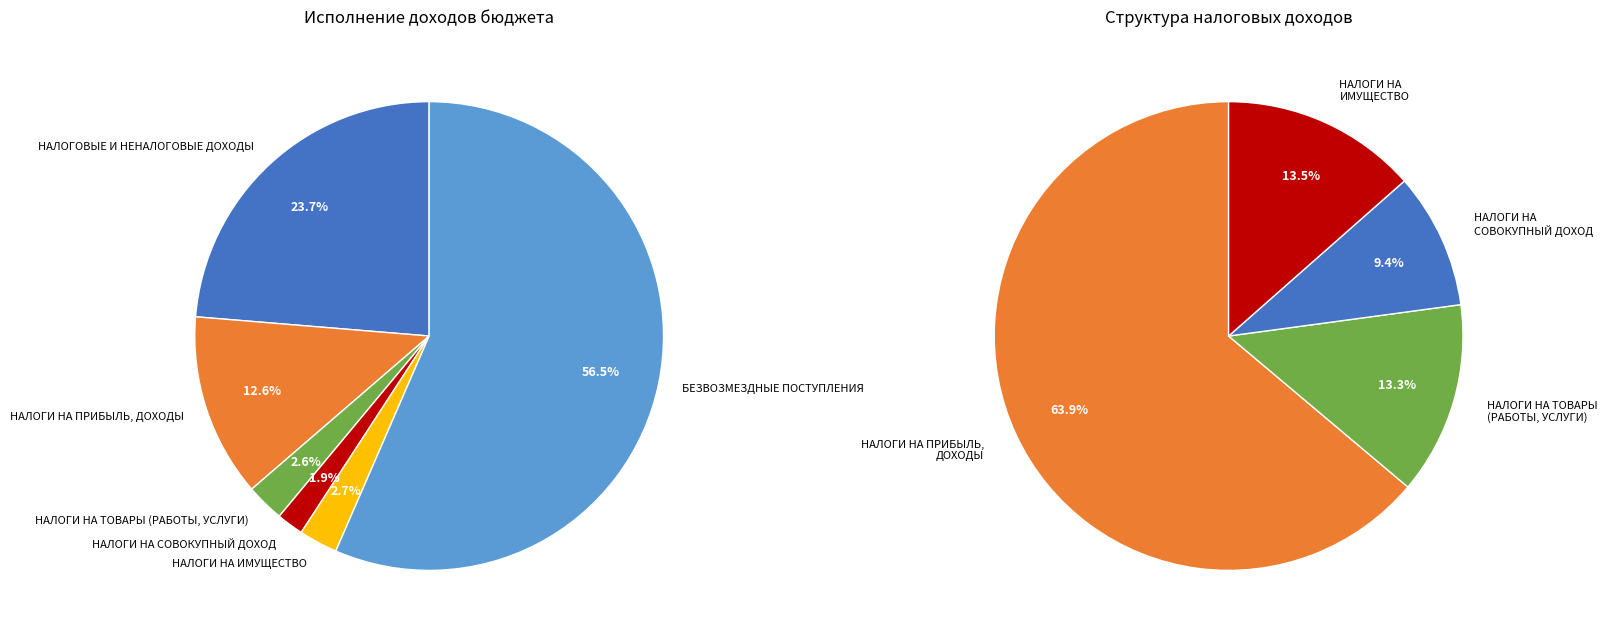

Which slice is the smallest?

НАЛОГИ НА СОВОКУПНЫЙ ДОХОД